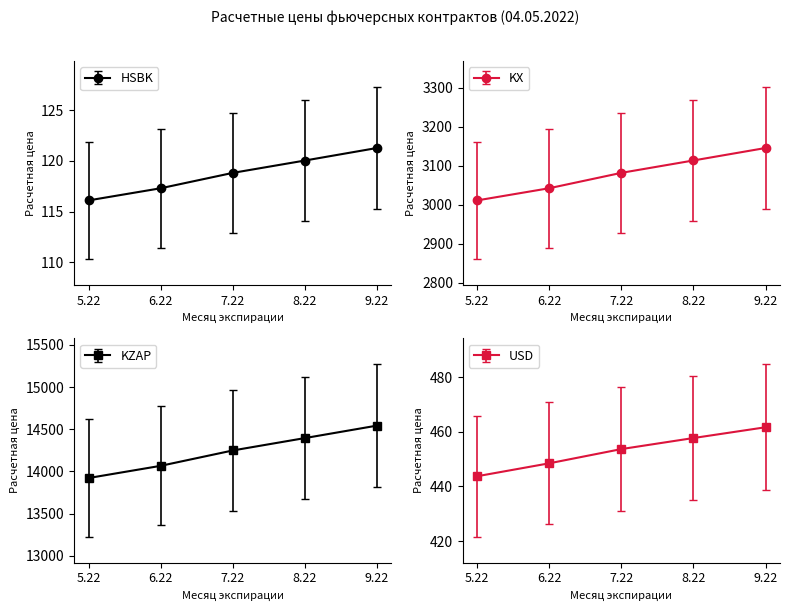

Which series has the largest total across all categories?

KZAP